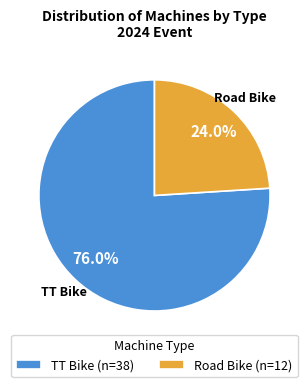

Does Road Bike represent more than half of the total?

No